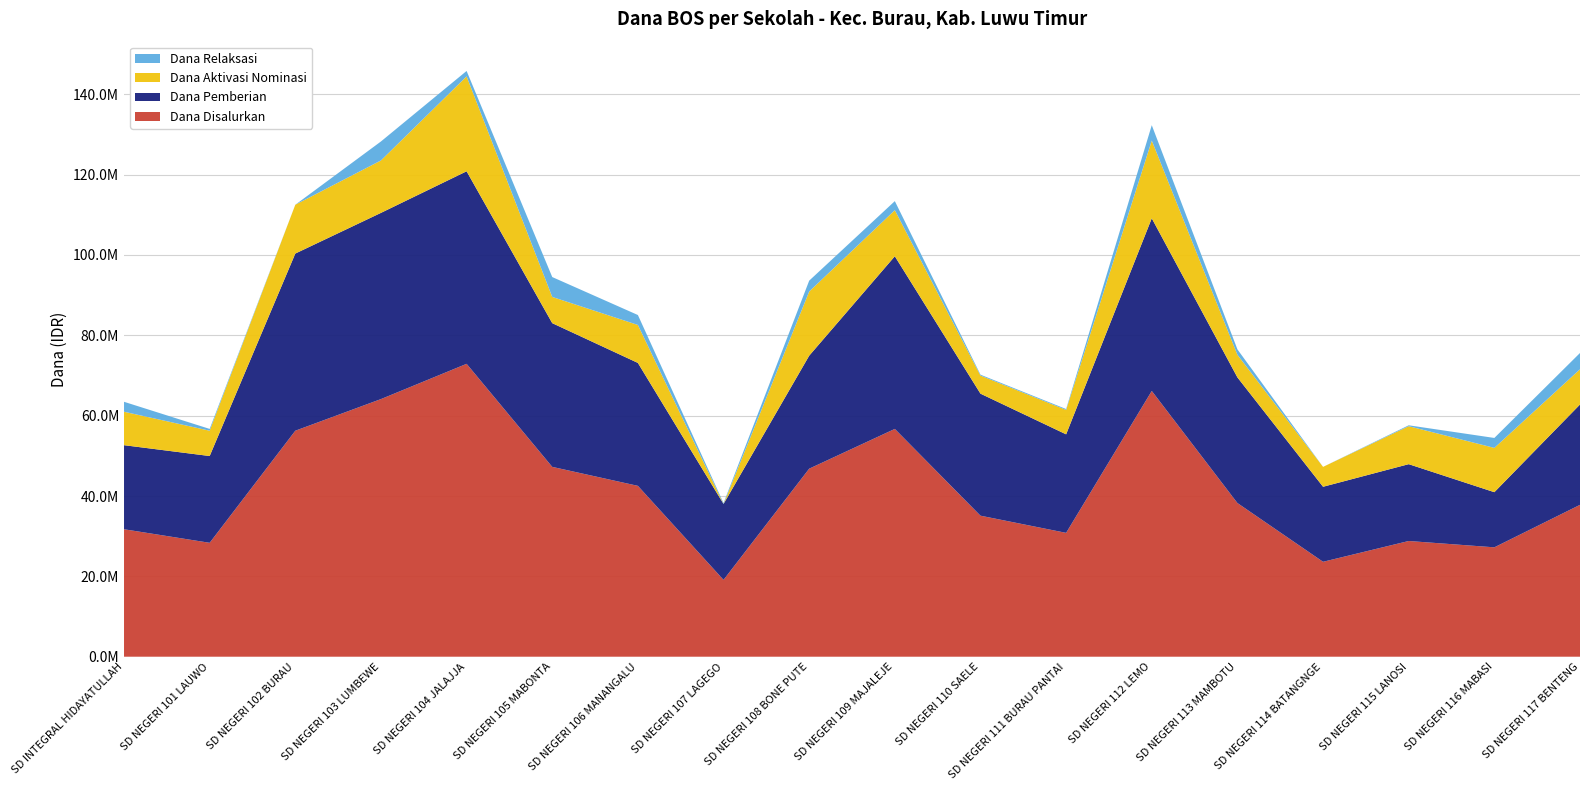

Reading left to right, transcribe all the data shown in this chart.

Dana Disalurkan: 31725000	28350000	56250000	64125000	72900000	47250000	42525000	19125000	46800000	56700000	35100000	30825000	66150000	38250000	23625000	28800000	27225000	37800000
Dana Pemberian: 20925000	21600000	44100000	46350000	47925000	35775000	30600000	18900000	28125000	42975000	30375000	24525000	42975000	31275000	18675000	19125000	13725000	24975000
Dana Aktivasi Nominasi: 8325000	6300000	12150000	13050000	23625000	6525000	9450000	0	15975000	11475000	4500000	6075000	19350000	5625000	4950000	9450000	11025000	8775000
Dana Relaksasi: 2475000	450000	0	4725000	1350000	4950000	2475000	225000	2700000	2250000	225000	225000	3825000	1350000	0	225000	2475000	4050000